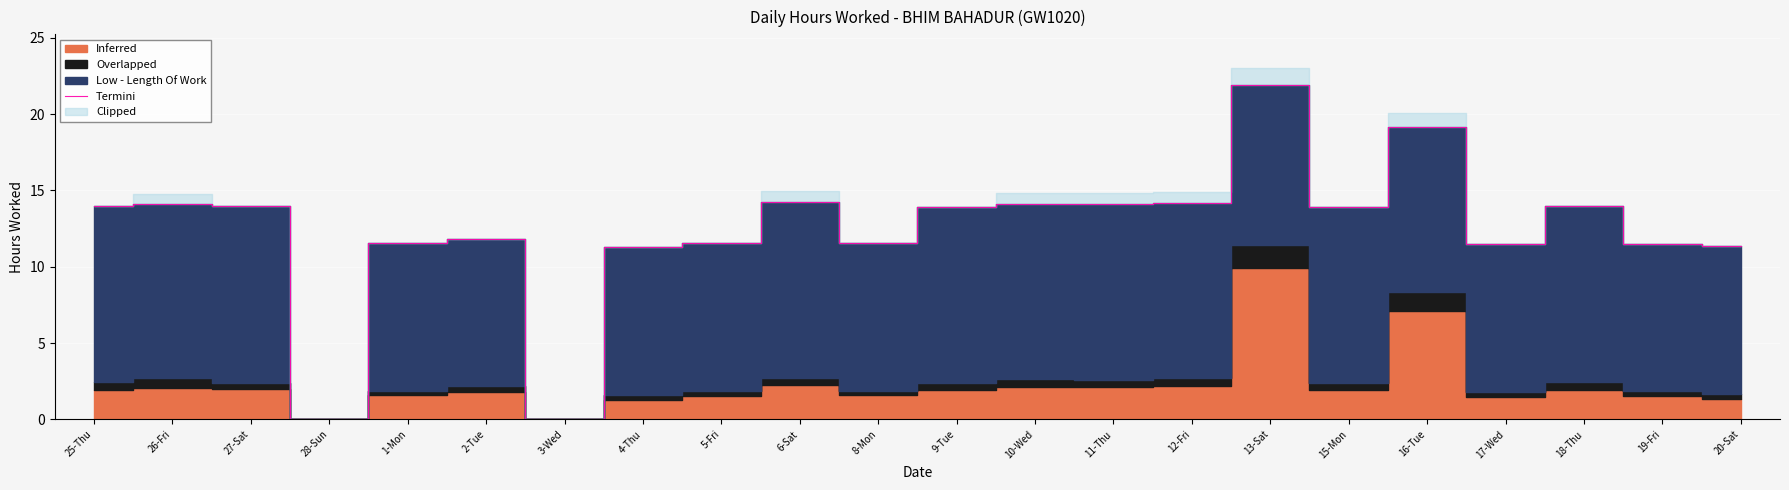

Which has a higher value, 11-Thu or 13-Sat?

13-Sat